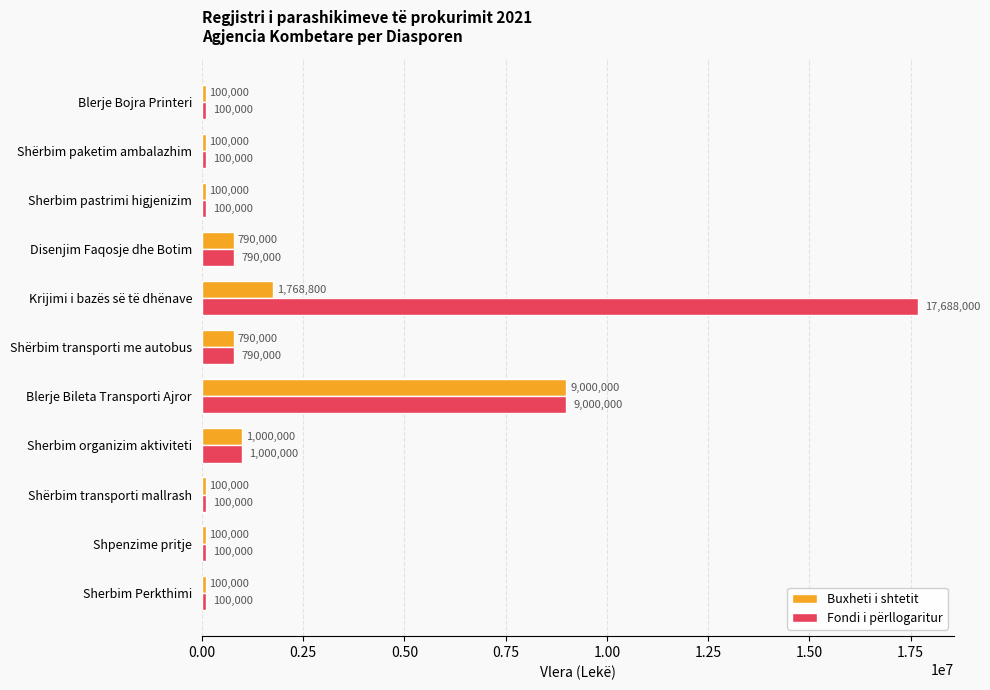

List the series in order of their peak value, lowest first.

Buxheti i shtetit, Fondi i përllogaritur